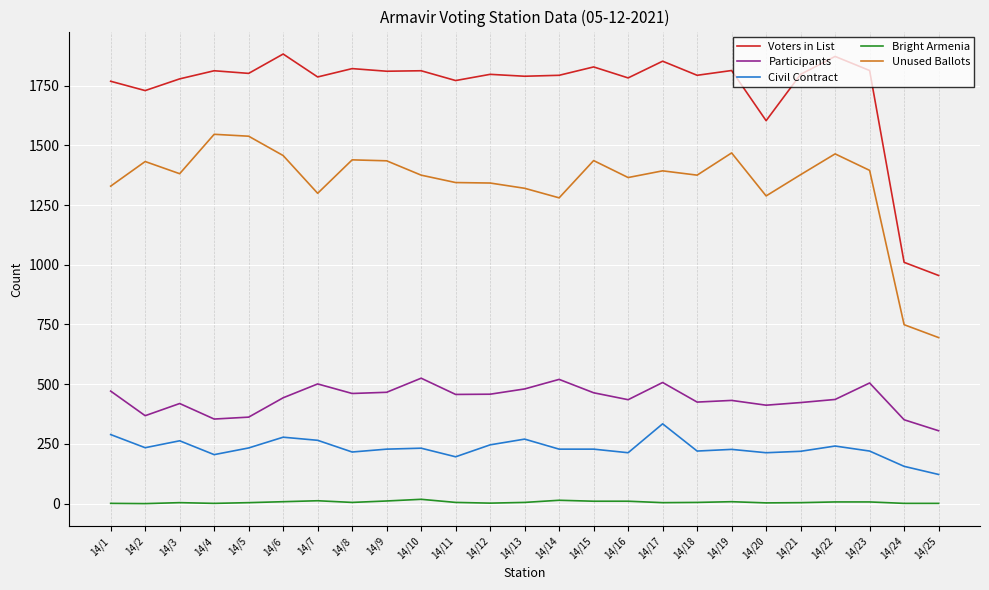

Rank the series by their maximum value, from highest to lowest.

Voters in List, Unused Ballots, Participants, Civil Contract, Bright Armenia